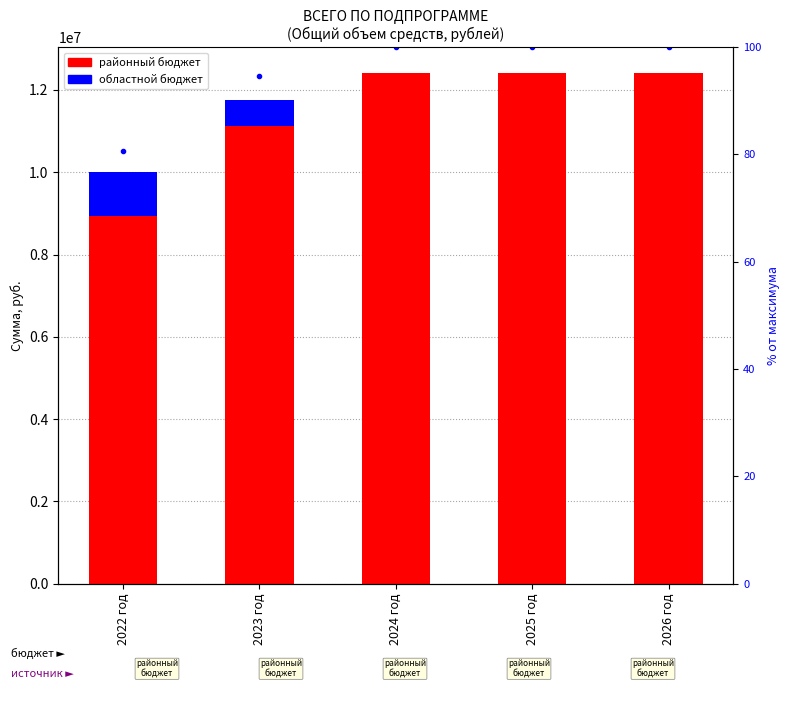

What is the label of the 1st bar from the left?

2022 год